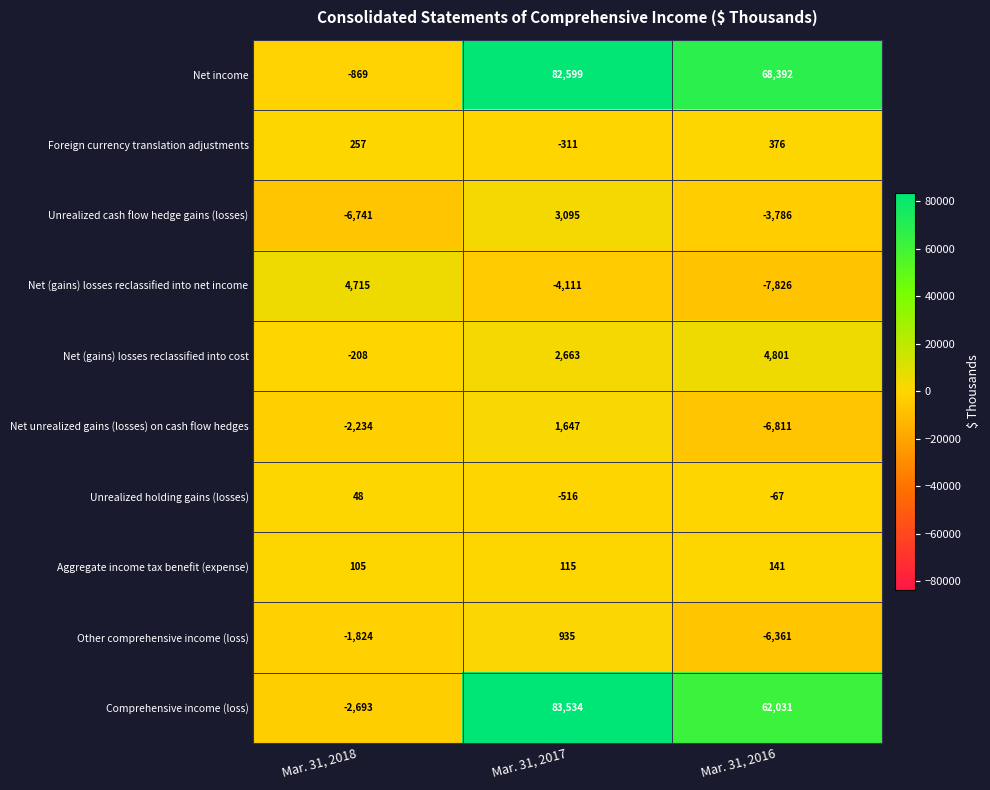

Where is Other comprehensive income (loss) nearest to the value -2713?

Mar. 31, 2018